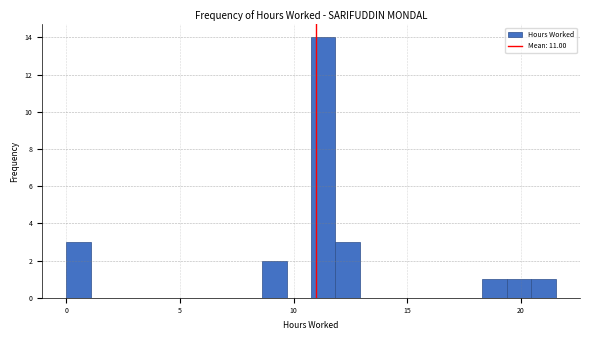

Read against the x-axis, roughly where is the centre of the tallest bar?

11.5